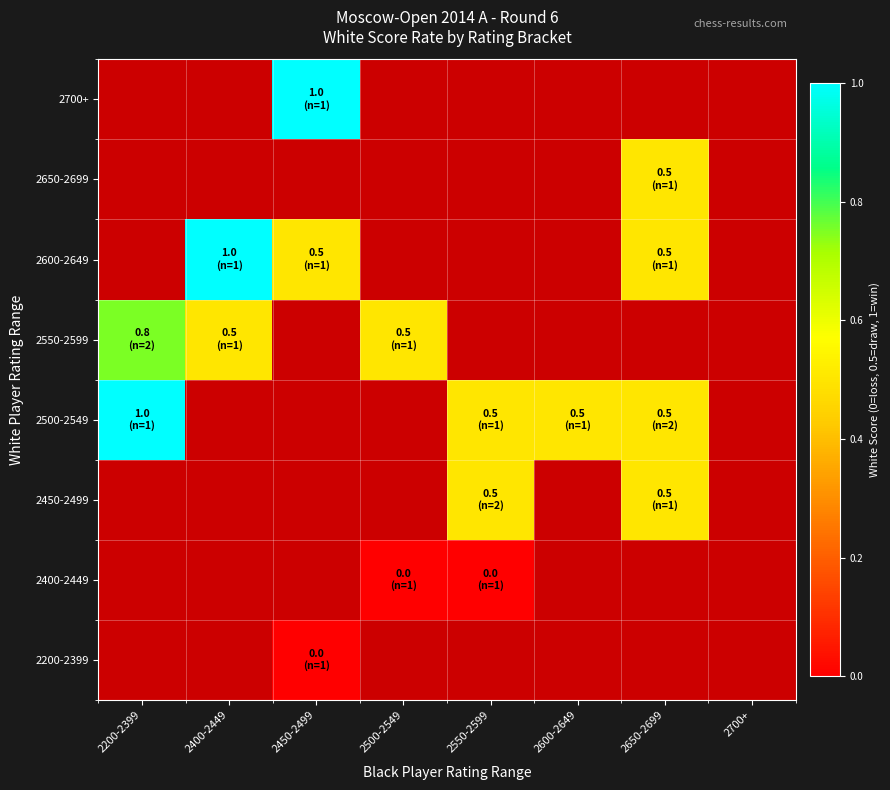

Where is 2550-2599 nearest to the value 0?

2400-2449